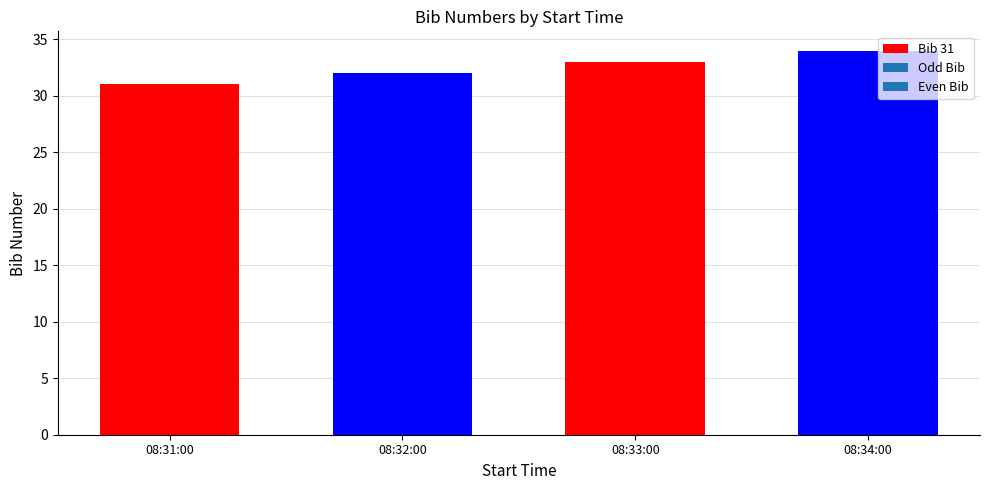

What is the label of the 4th bar from the right?

08:31:00